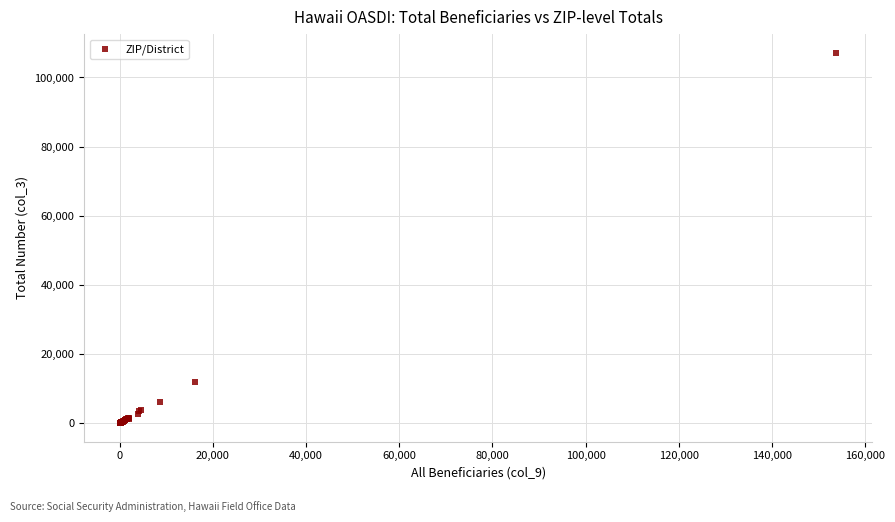

What Y value in the scatter plot is closest to 53625?

12015